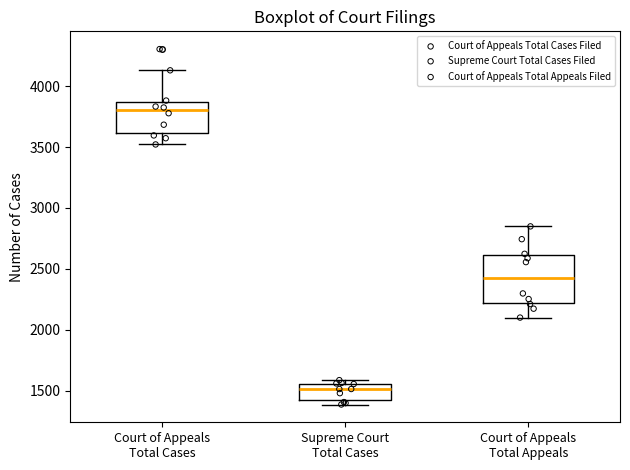

Which box is the tallest, from its lower edge to its upper edge?

Court of Appeals Total Appeals